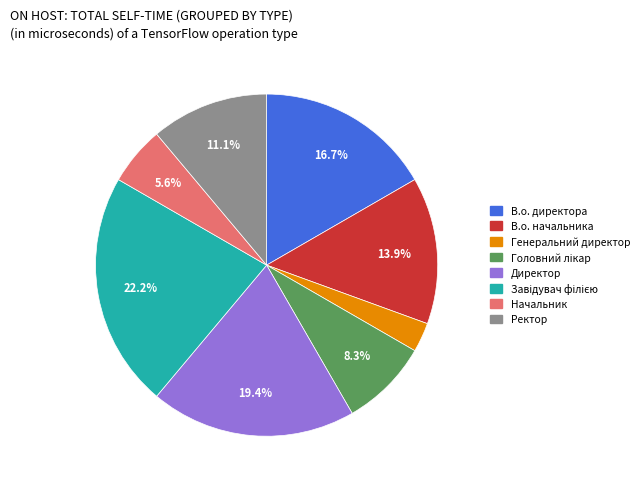

What percentage do Директор and В.о. директора together represent?

36.1%